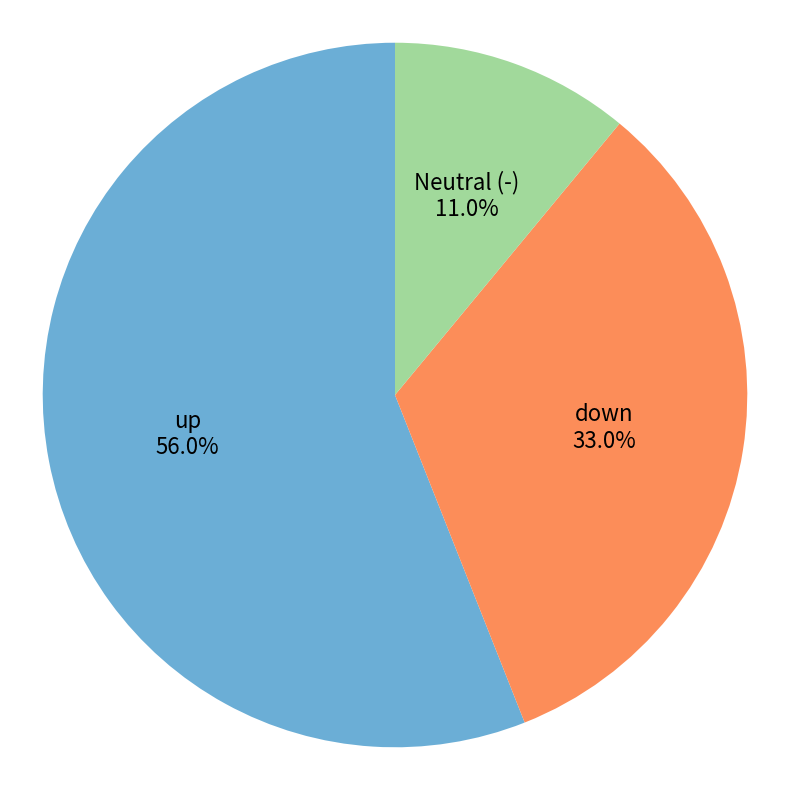

Is there any slice that represents more than half of the pie?

Yes